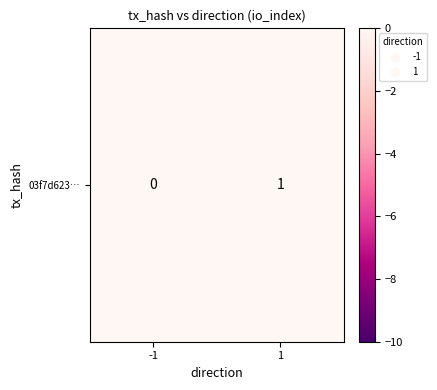

List the labels in order of value, largest first.

1, -1